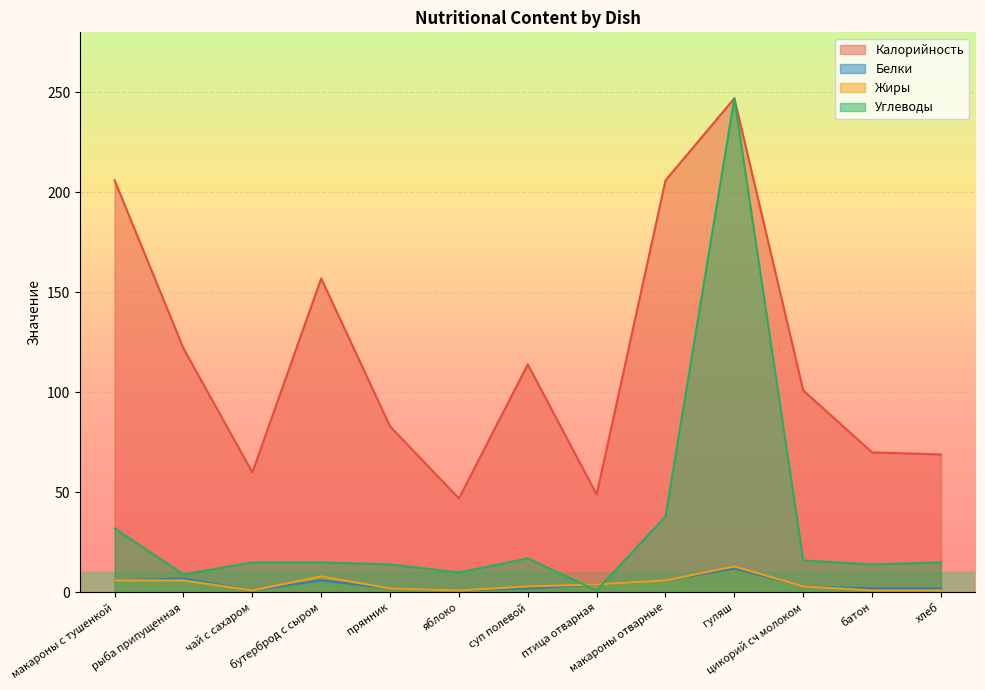

What is the sum of all Жиры values?

55